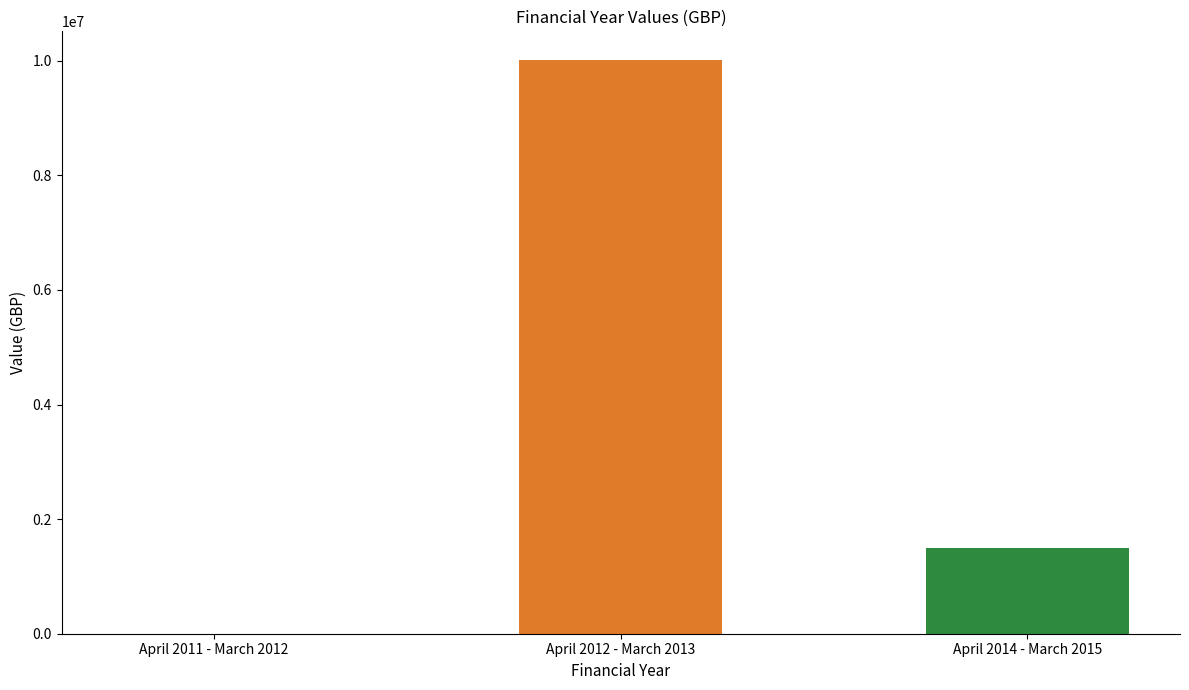

At which label is the value closest to 5006760?

April 2014 - March 2015